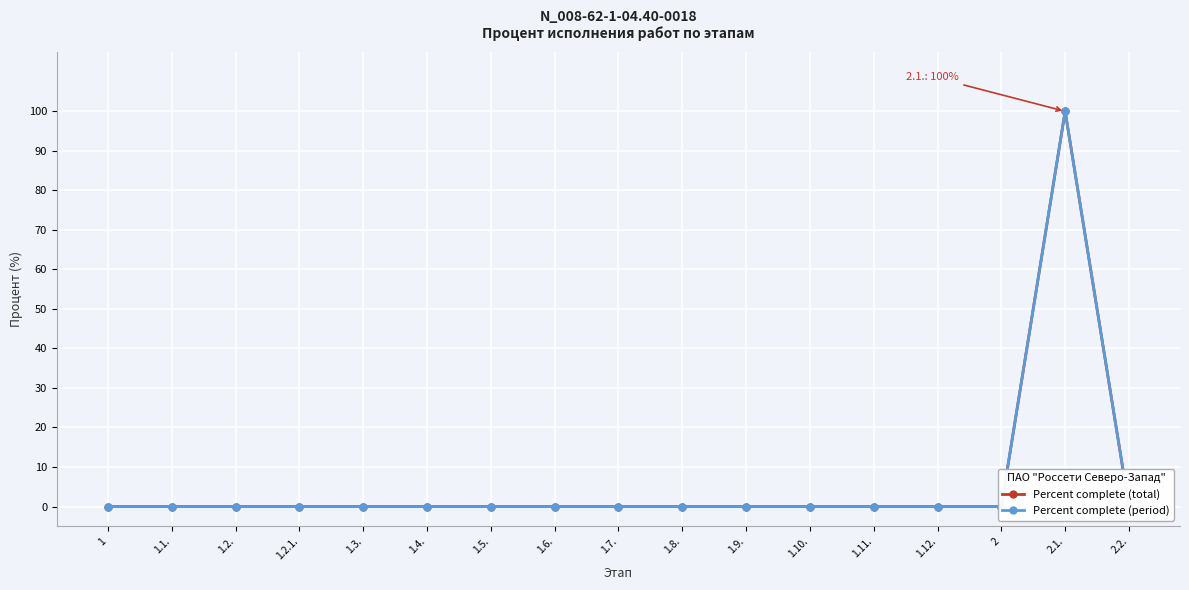

What is the greatest value displayed?

100